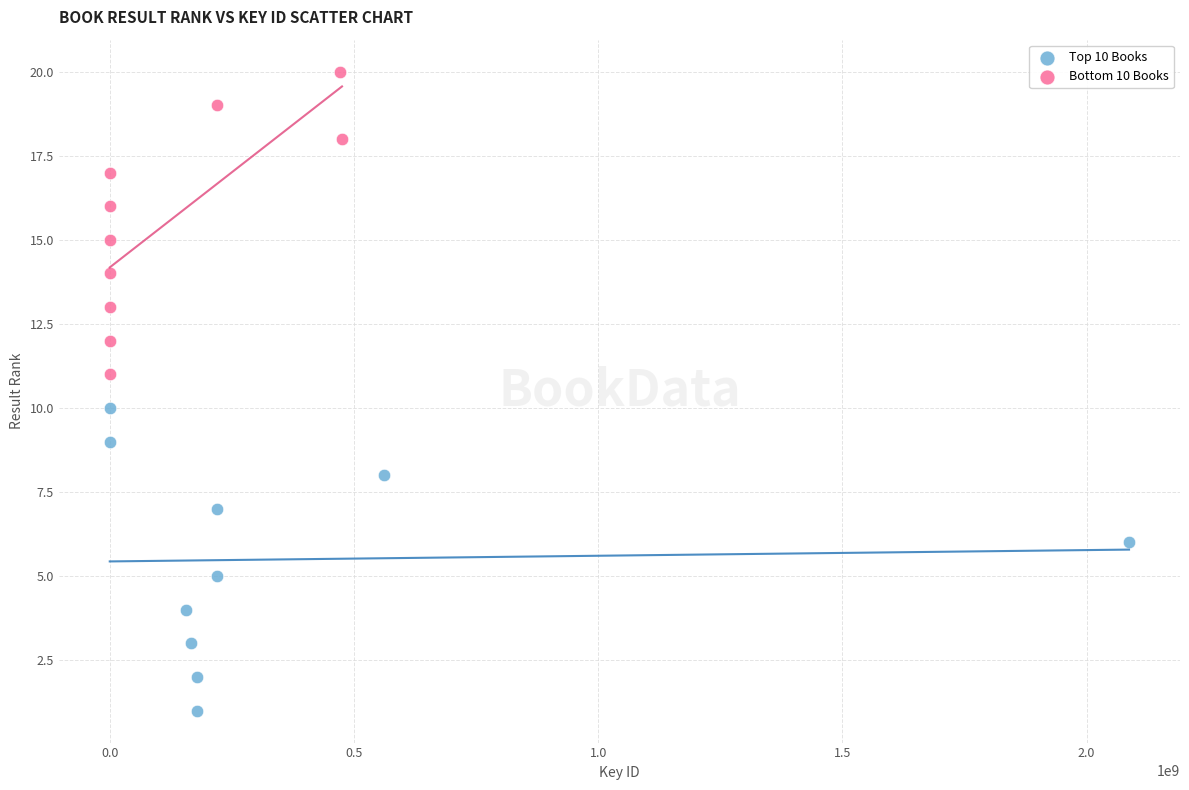

Which series reaches the maximum Y coordinate?

Bottom 10 Books